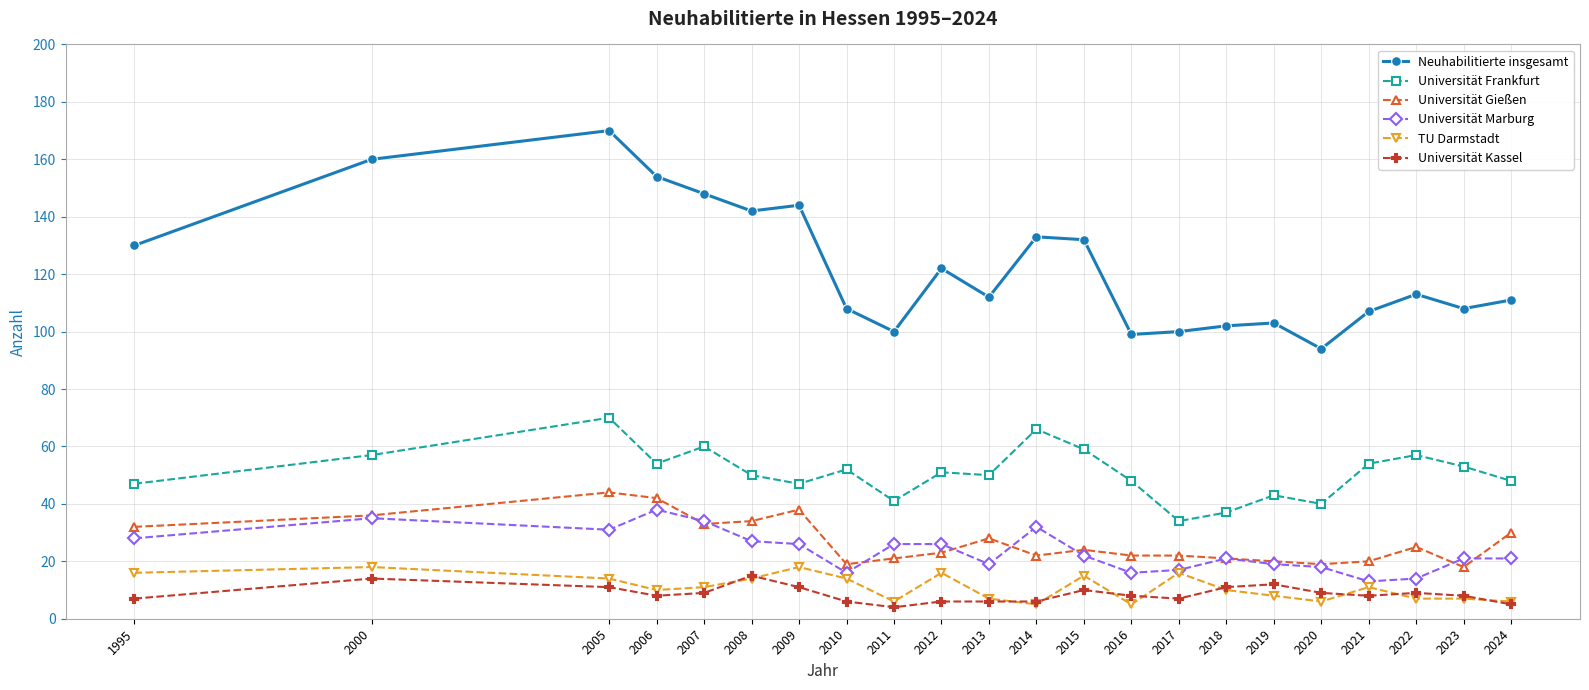

The value of Universität Marburg at 2006 is 38. True or false?

True